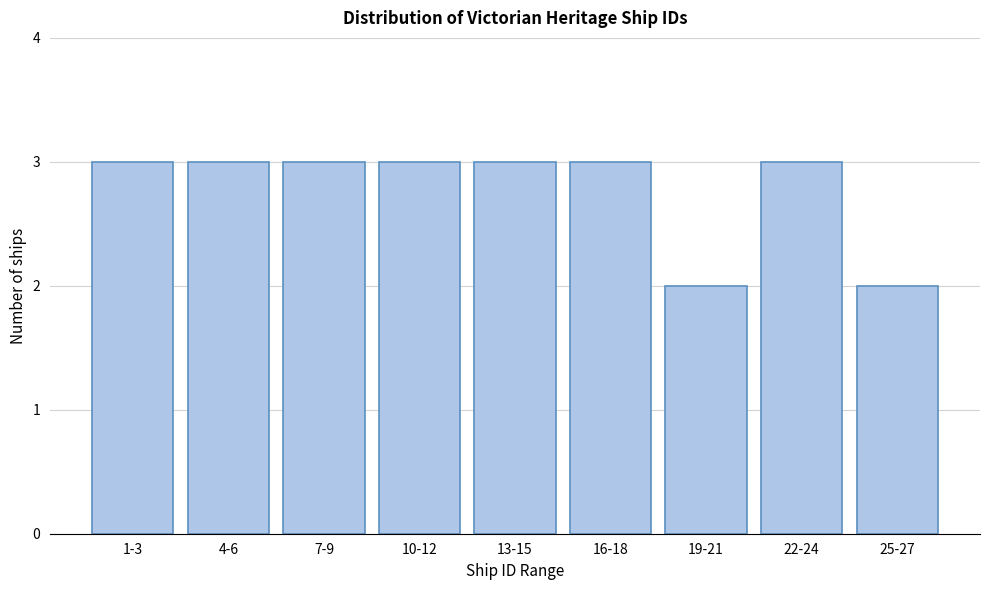

Reading left to right, extract all data points from this chart.

3	3	3	3	3	3	2	3	2